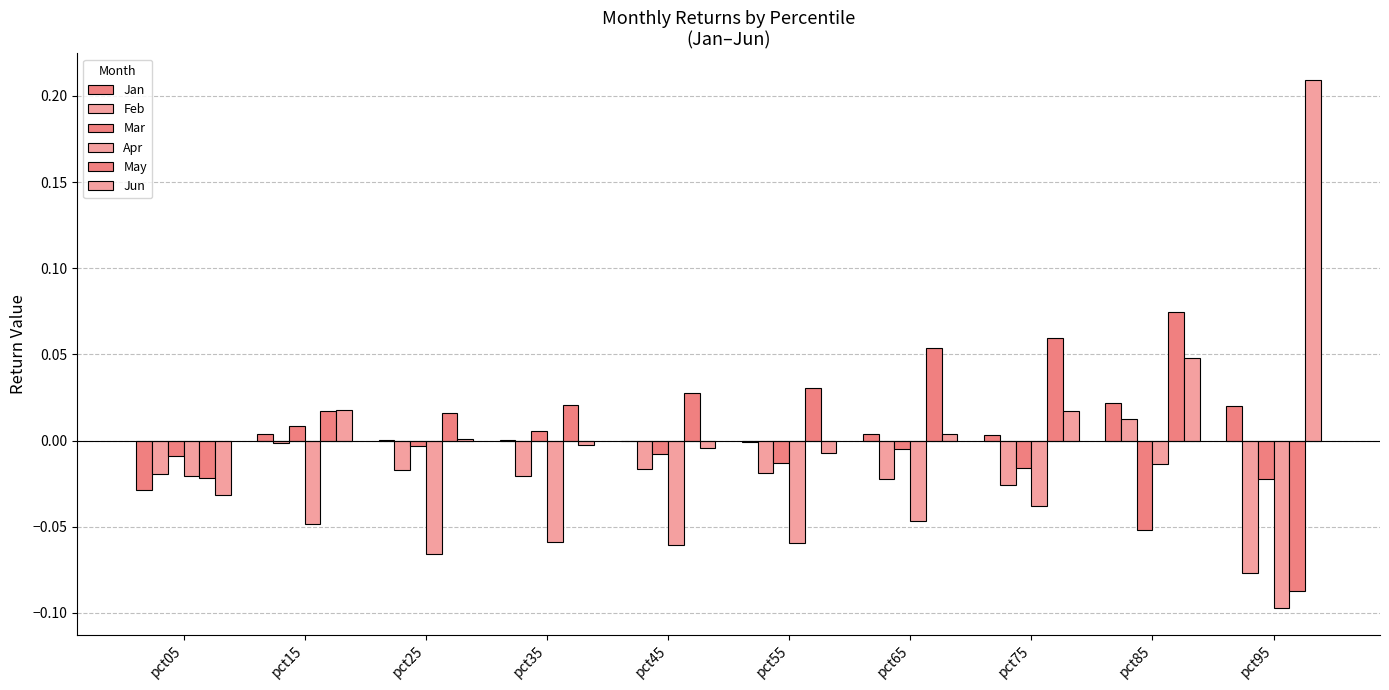

Are the bars grouped side by side (vs. stacked)?

Yes